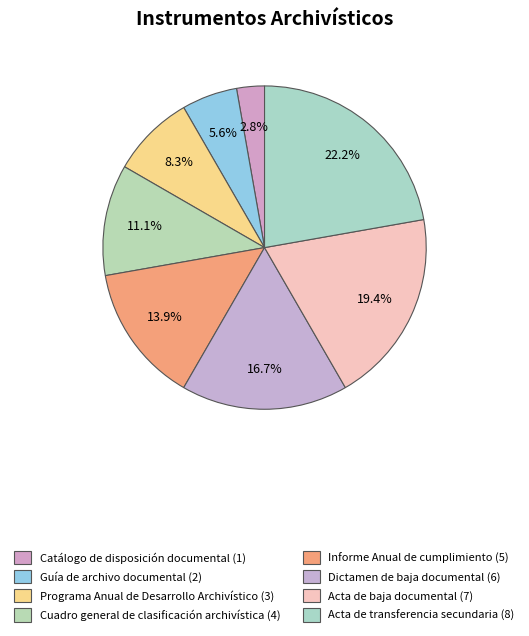

Does any single category account for the majority?

No